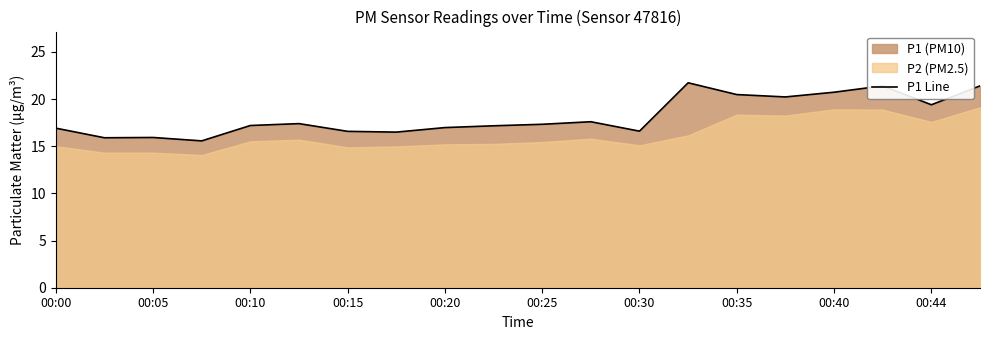

Is it true that P1 Line equals 20.5 at 00:35?

True